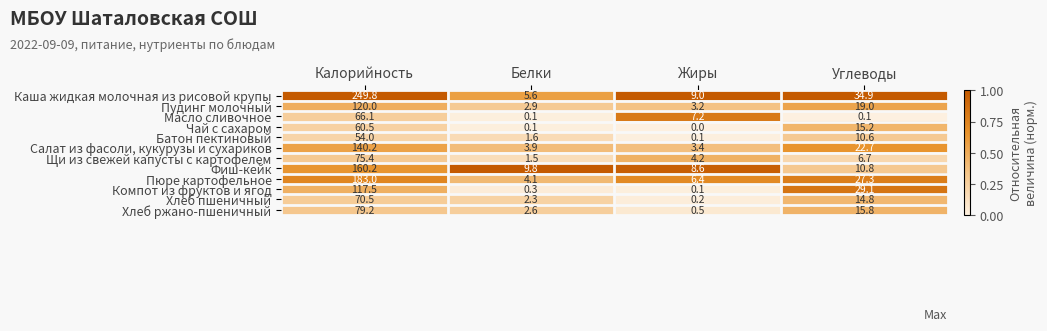

The value of Хлеб пшеничный at Белки is 2.3. True or false?

True